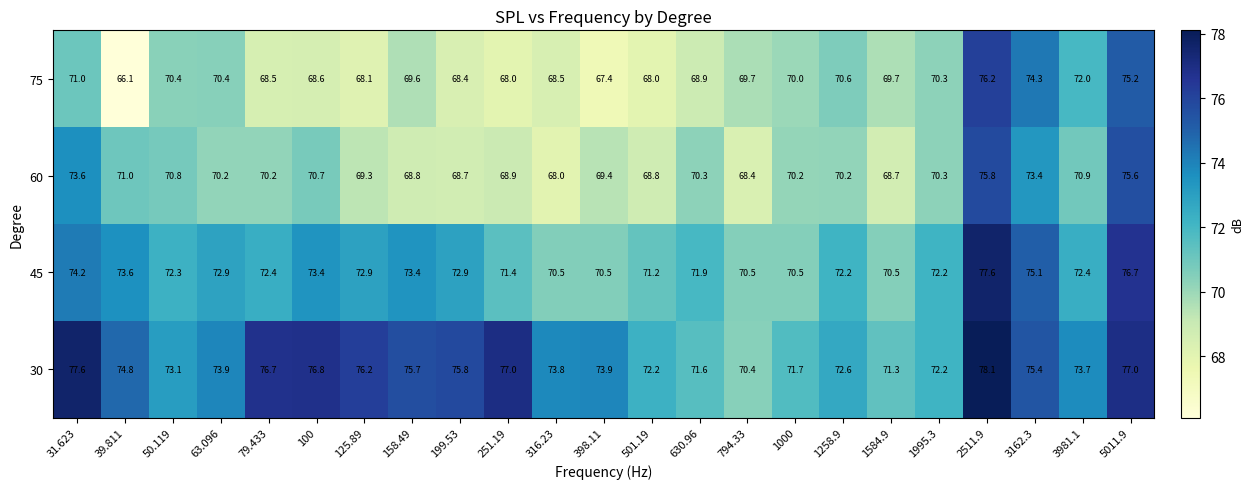

What is the minimum value shown in the chart?

66.1